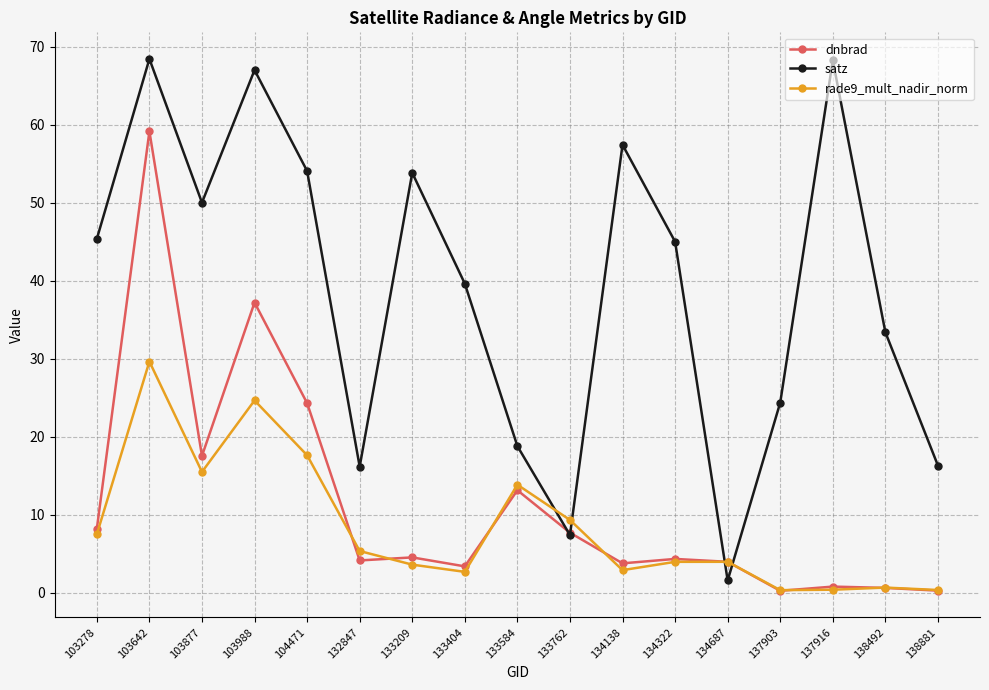

How many lines are shown in the chart?

3